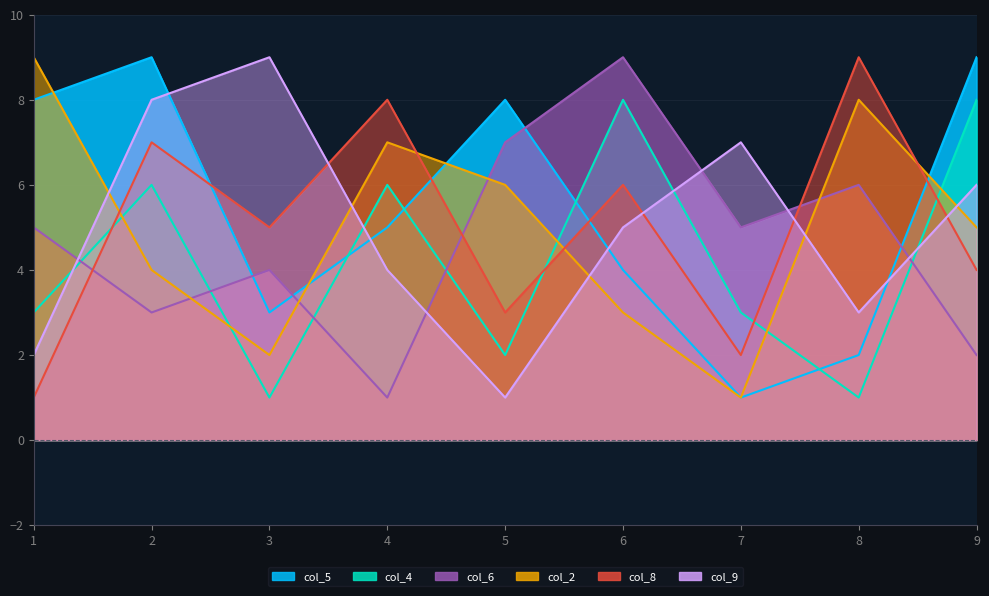

Reading left to right, list all the values displayed in this chart.

col_5: 8	9	3	5	8	4	1	2	9
col_4: 3	6	1	6	2	8	3	1	8
col_6: 5	3	4	1	7	9	5	6	2
col_2: 9	4	2	7	6	3	1	8	5
col_8: 1	7	5	8	3	6	2	9	4
col_9: 2	8	9	4	1	5	7	3	6